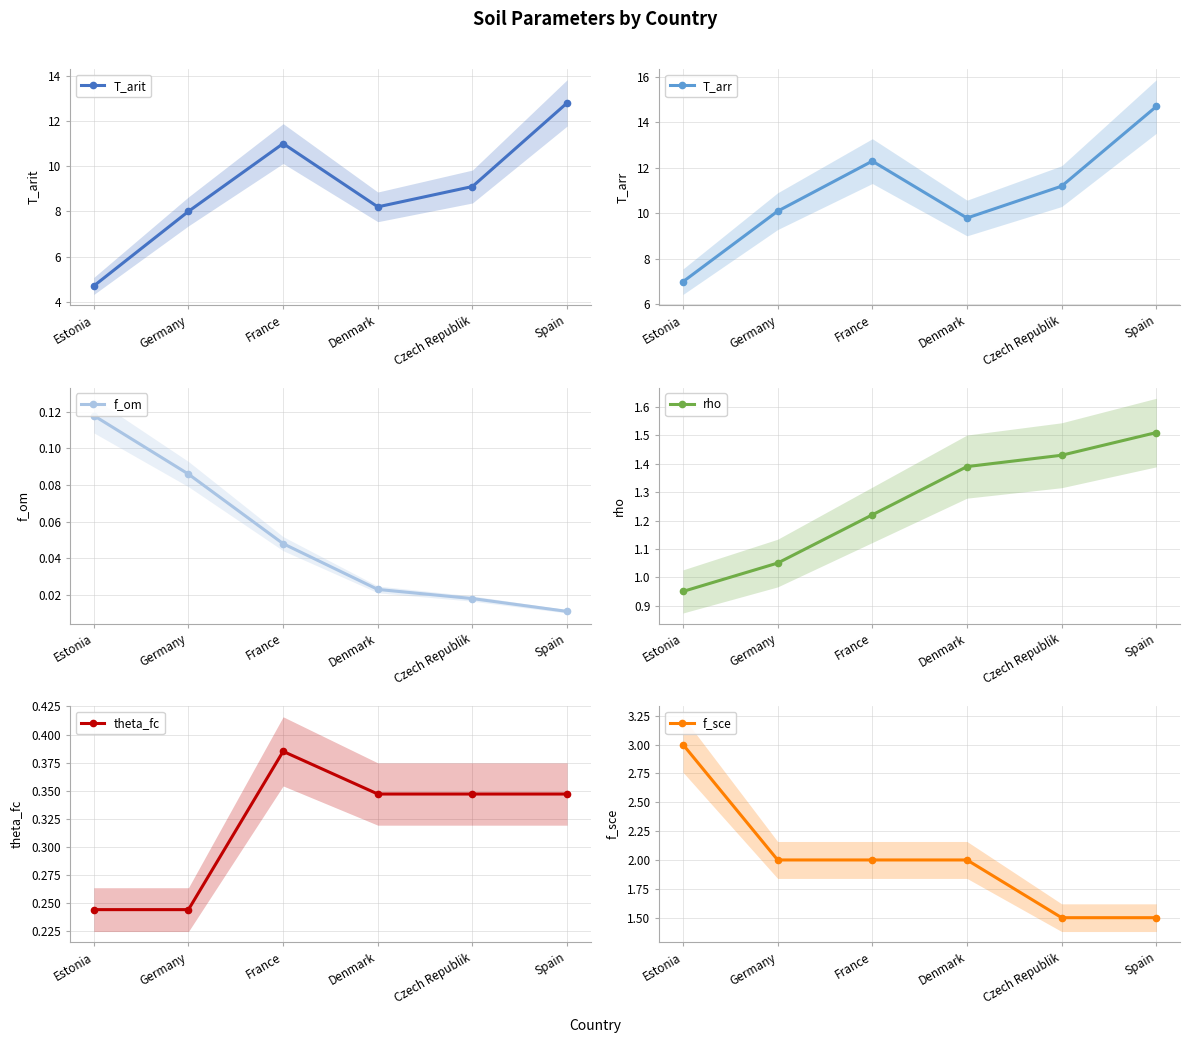

True or false: T_arit has more than 1 points higher than both neighbors.

False